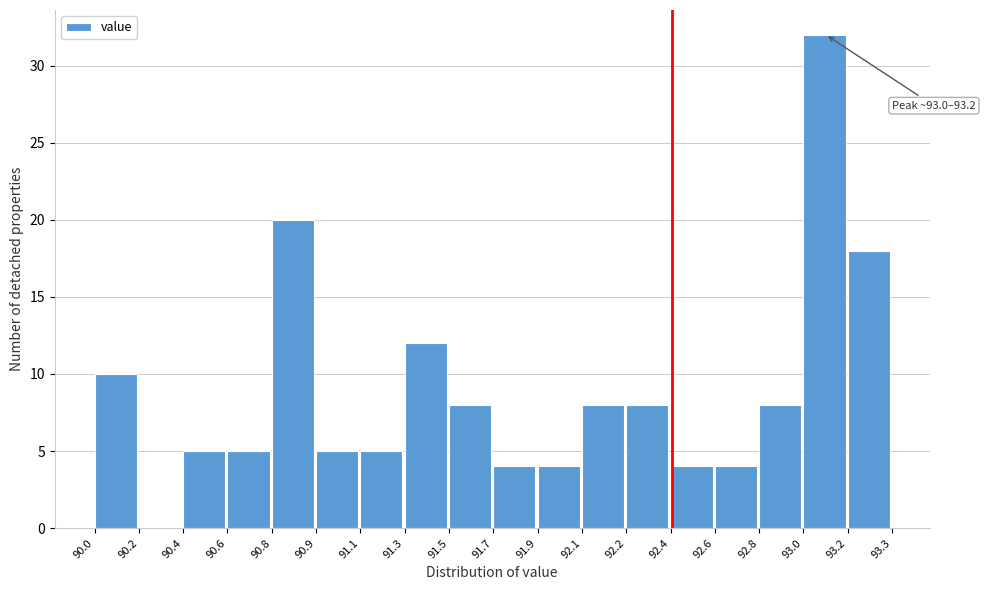

Reading right to left, what are all the values shown in this chart?

93.2=18	93.0=32	92.8=8	92.6=4	92.4=4	92.2=8	92.1=8	91.9=4	91.7=4	91.5=8	91.3=12	91.1=5	90.9=5	90.8=20	90.6=5	90.4=5	90.2=0	90.0=10